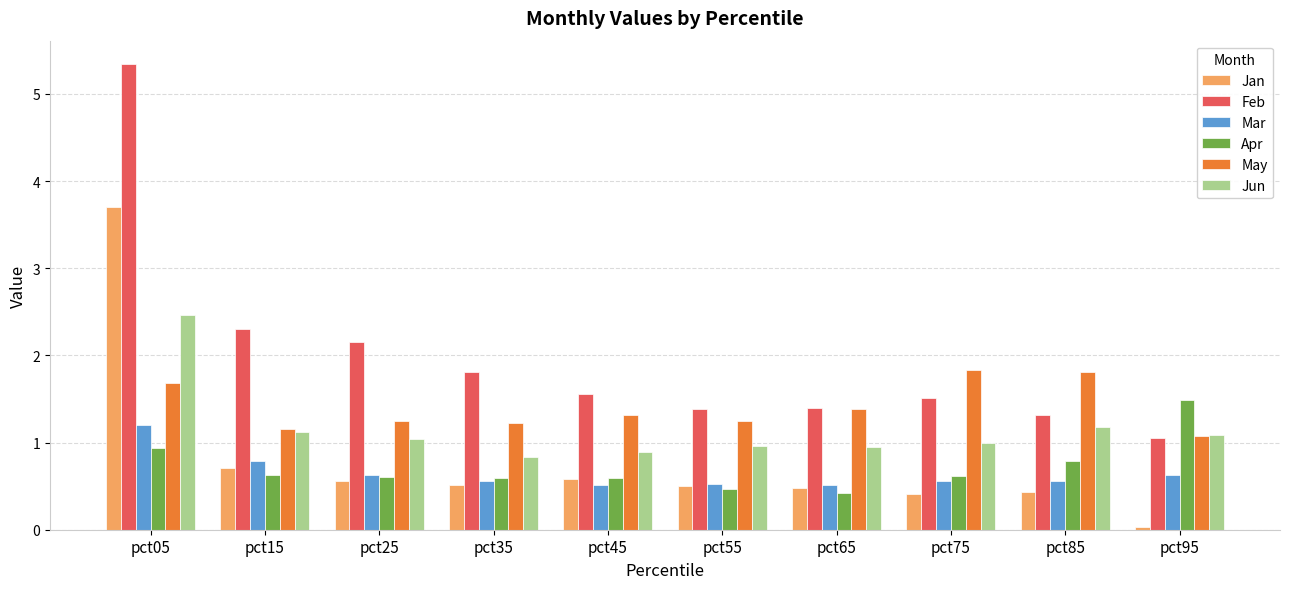

What value does the Mar series have at pct75?

0.6